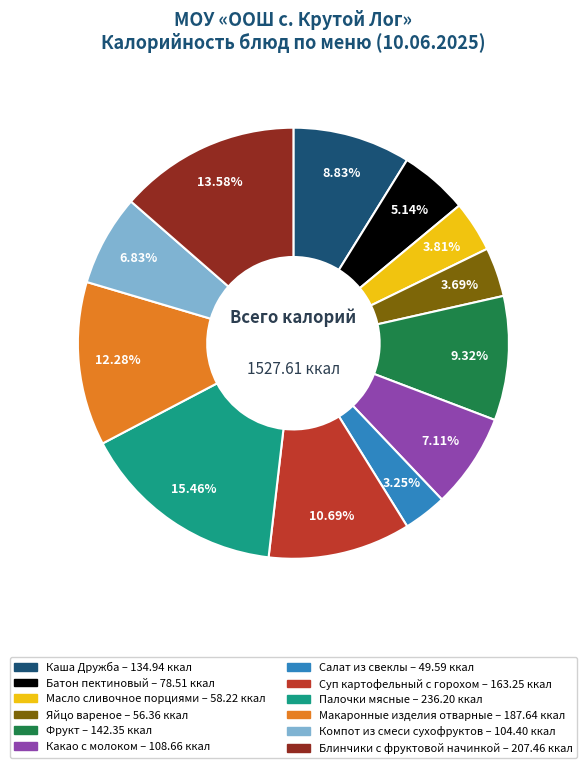

Which slice is the largest?

Палочки мясные